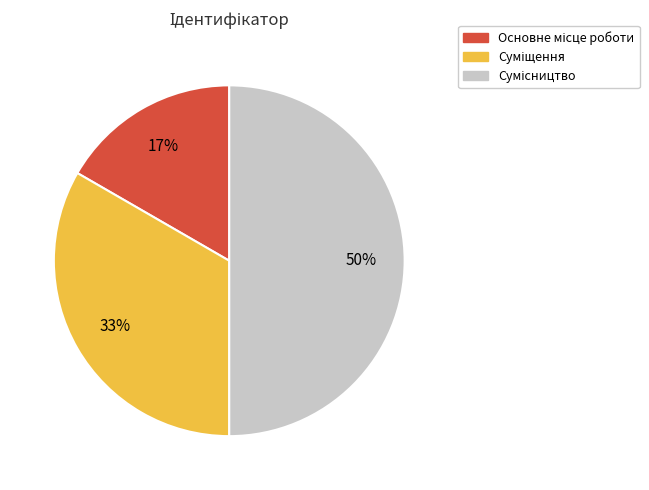

To the nearest percent, what is the difference between the largest and smallest slice percentages?

33%